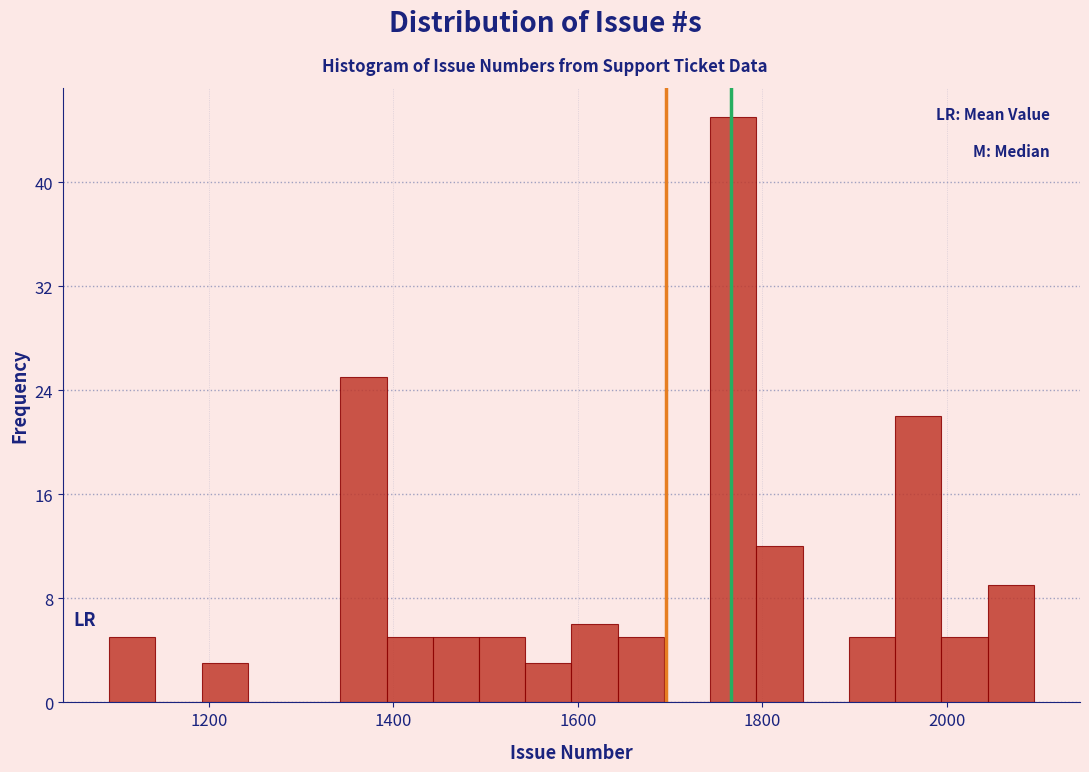

Around what value on the x-axis is the tallest bar? Give the approximate position of its centre, as read against the axis.

1760